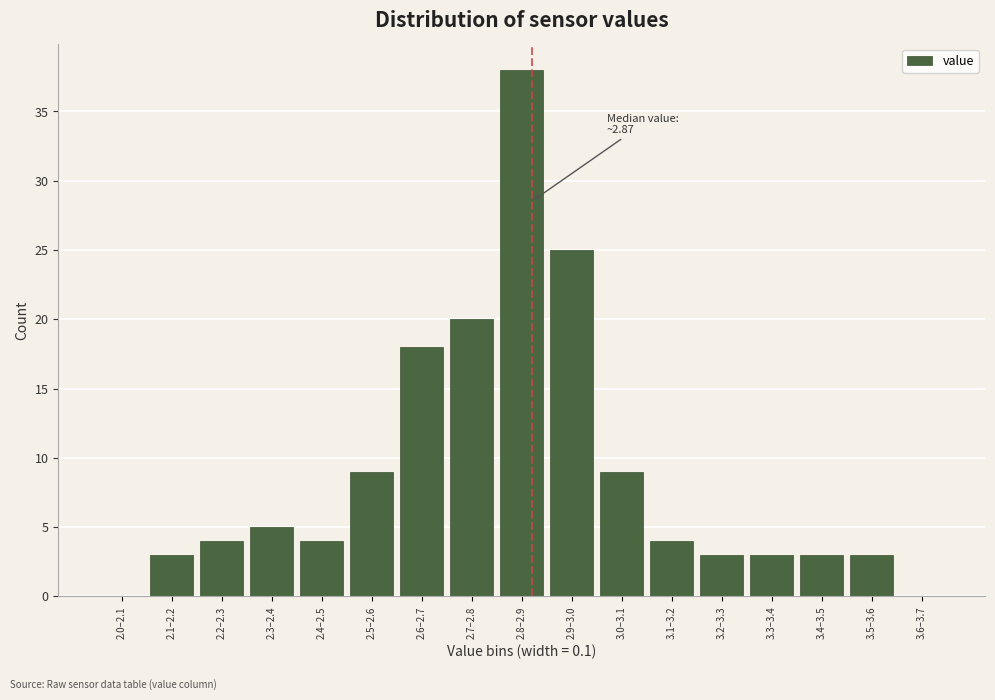

Reading right to left, what are all the values shown in this chart?

3.6–3.7=0	3.5–3.6=3	3.4–3.5=3	3.3–3.4=3	3.2–3.3=3	3.1–3.2=4	3.0–3.1=9	2.9–3.0=25	2.8–2.9=38	2.7–2.8=20	2.6–2.7=18	2.5–2.6=9	2.4–2.5=4	2.3–2.4=5	2.2–2.3=4	2.1–2.2=3	2.0–2.1=0